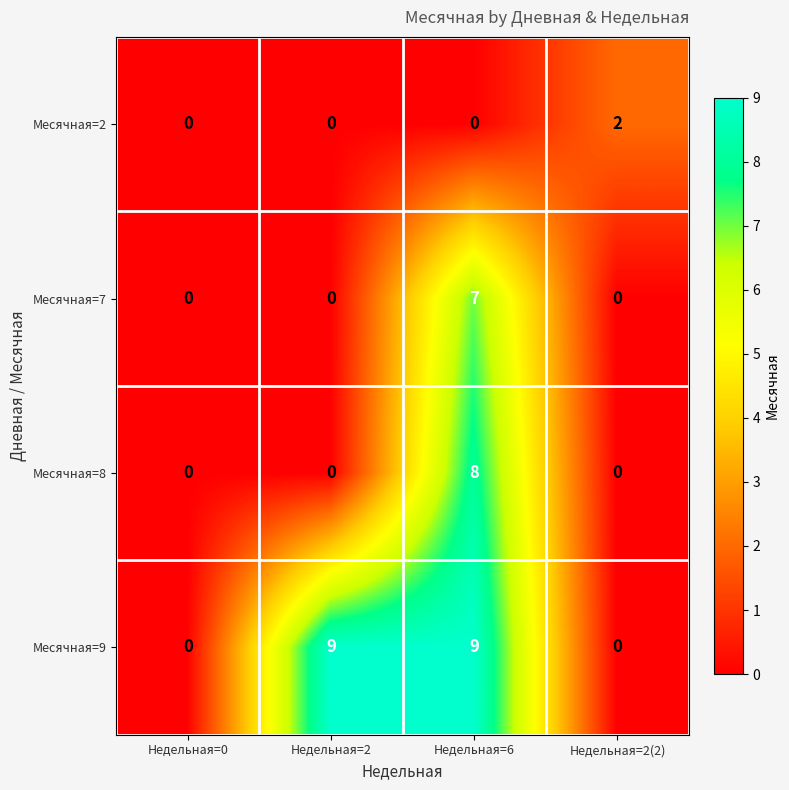

Between Недельная=0 and Недельная=6, which series saw the biggest shift?

Месячная=9